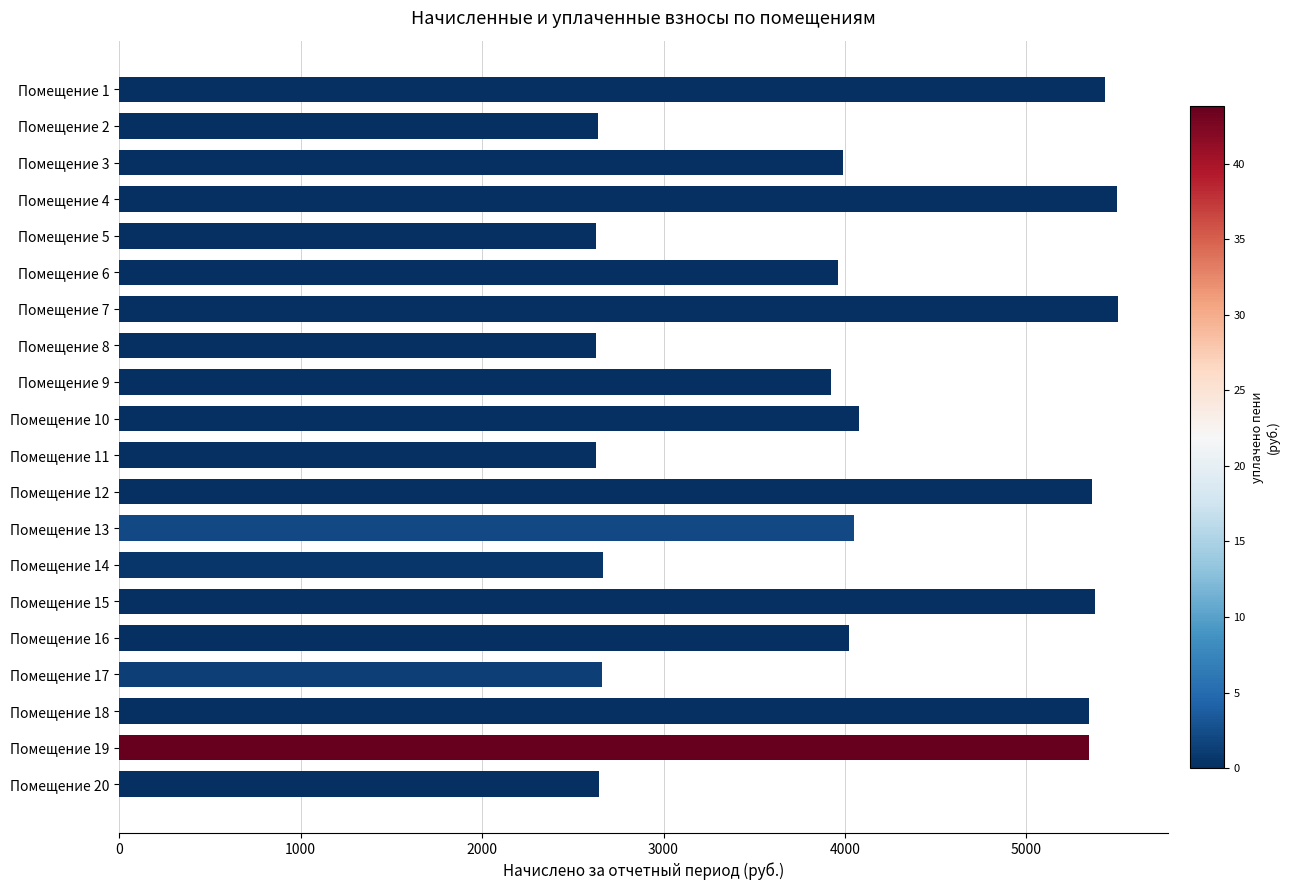

What is the change in value from Помещение 19 to Помещение 14?

-2677.3